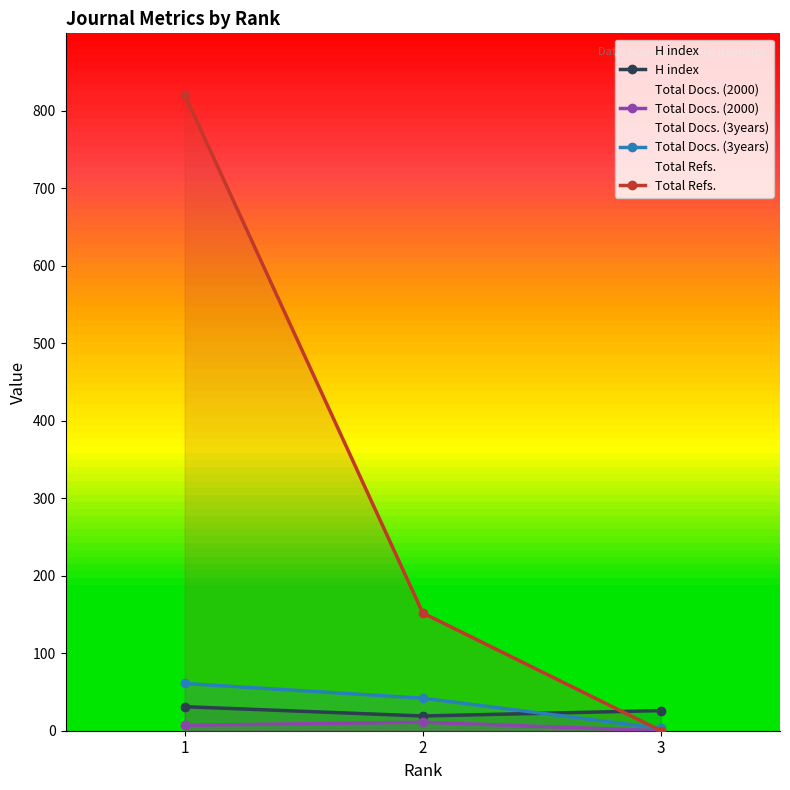

Read the H index value at 2.

19